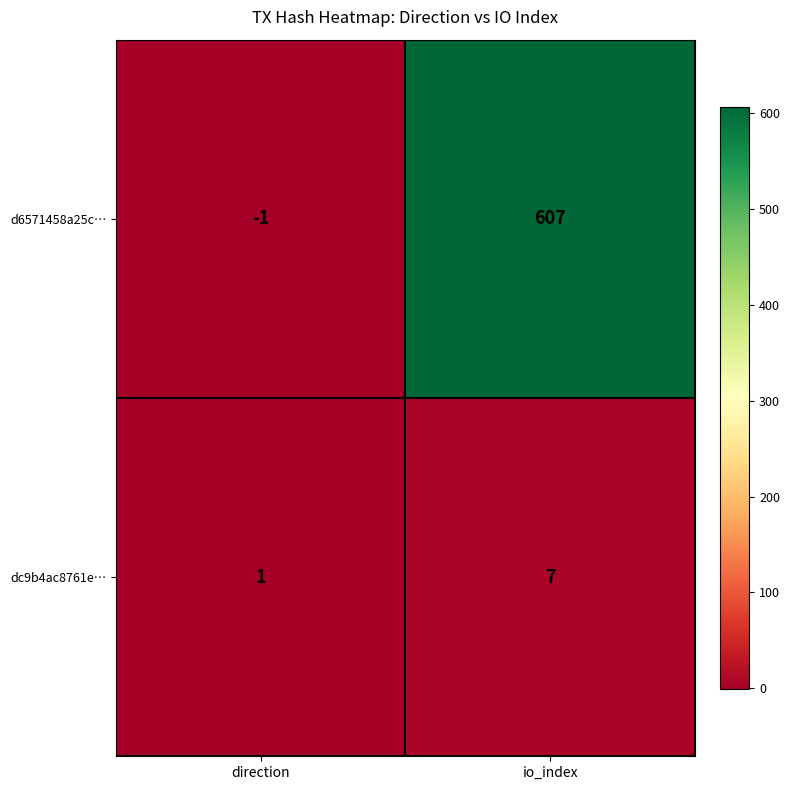

What value does the dc9b4ac8761e… series have at io_index?

7